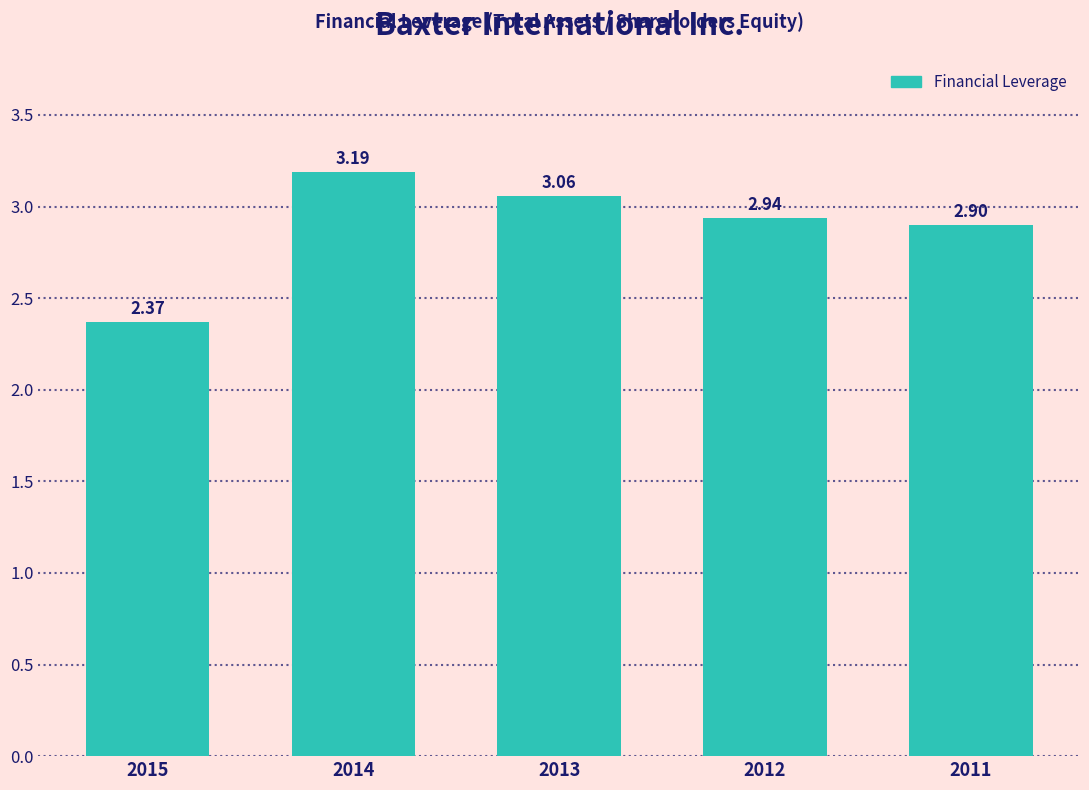

Rank the categories by value from highest to lowest.

2014, 2013, 2012, 2011, 2015